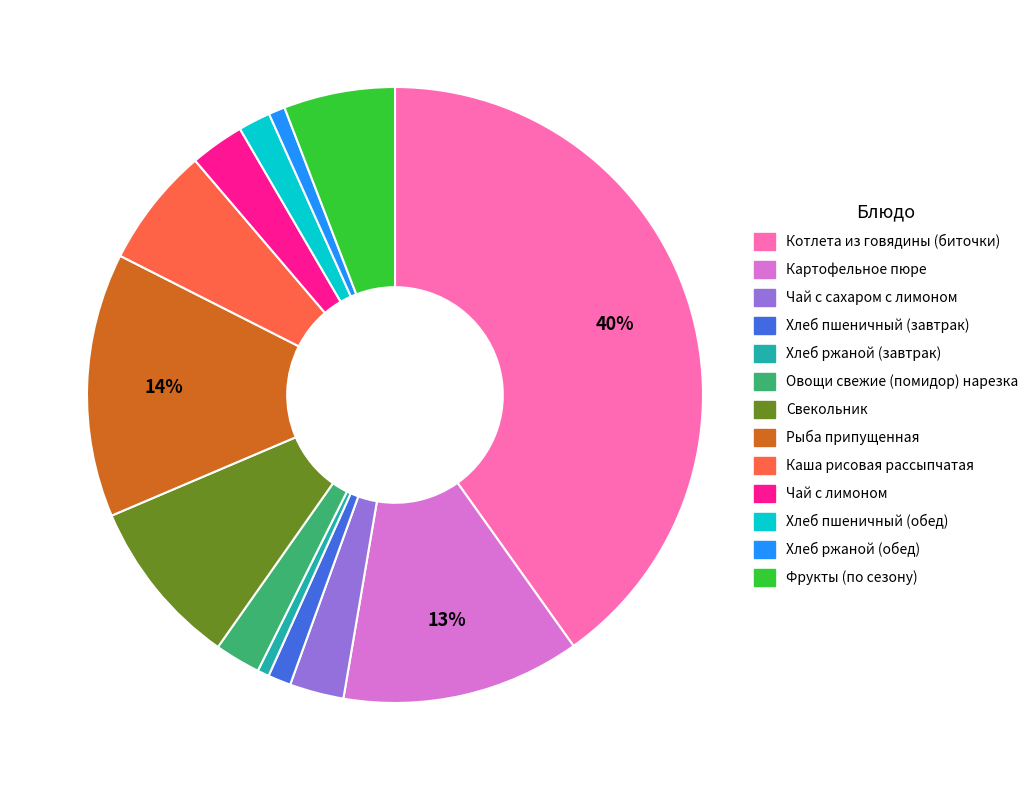

Is the sum of Чай с сахаром с лимоном and Хлеб пшеничный (обед) greater than half?

No